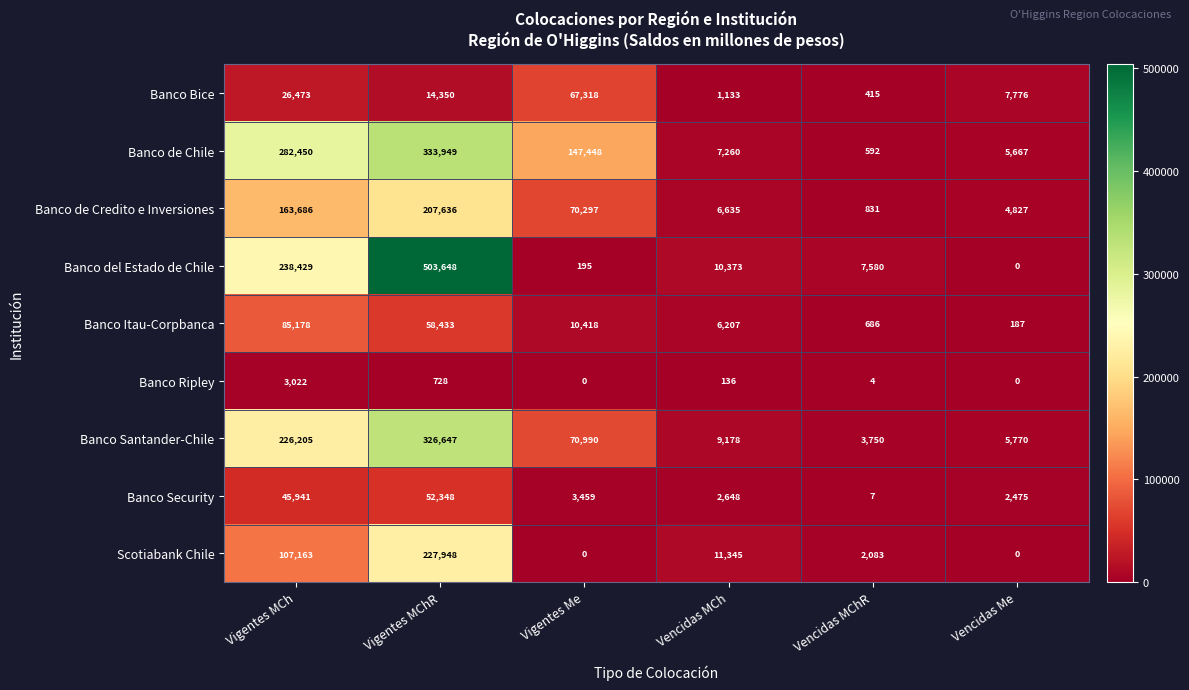

At Vencidas MChR, list the series in order from largest to smallest.

Banco del Estado de Chile, Banco Santander-Chile, Scotiabank Chile, Banco de Credito e Inversiones, Banco Itau-Corpbanca, Banco de Chile, Banco Bice, Banco Security, Banco Ripley